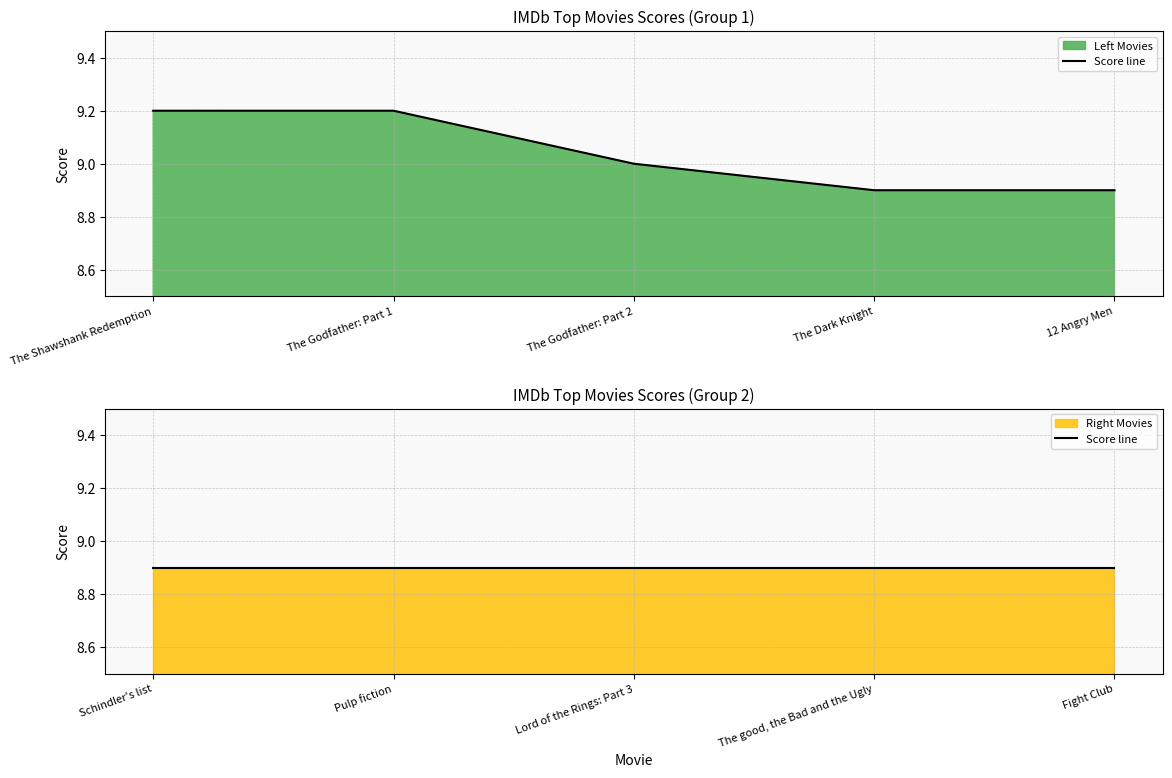

What is the label of the 1st point from the right?

12 Angry Men